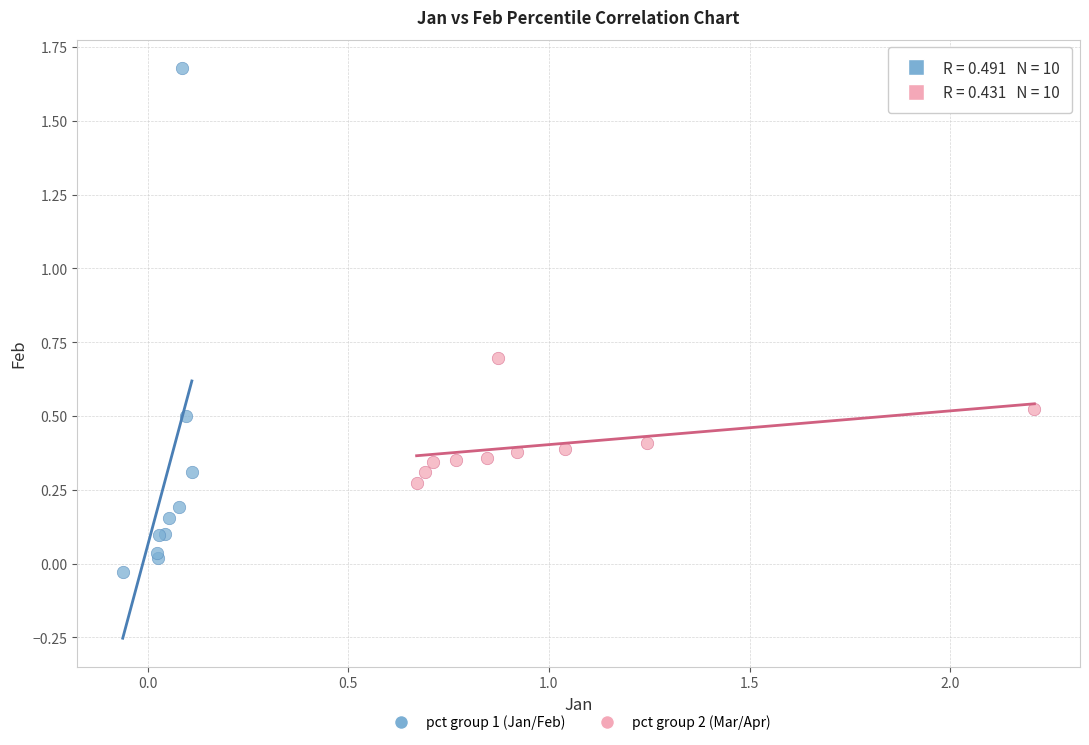

Which series contains the lowest Y value?

pct group 1 (Jan/Feb)